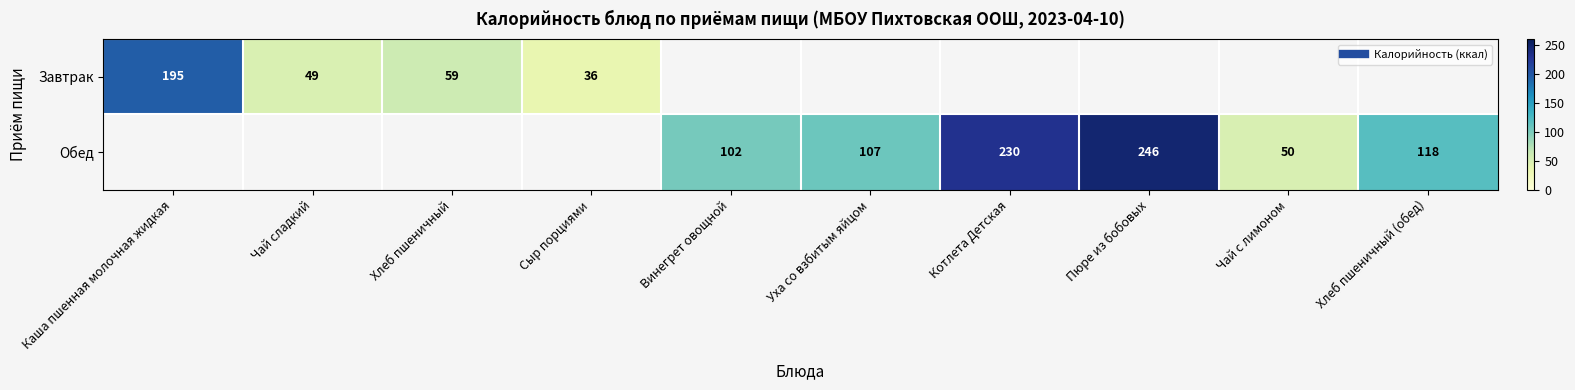

Rank the categories by Завтрак value from lowest to highest.

Сыр порциями, Чай сладкий, Хлеб пшеничный, Каша пшенная молочная жидкая, Винегрет овощной, Уха со взбитым яйцом, Котлета Детская, Пюре из бобовых, Чай с лимоном, Хлеб пшеничный (обед)